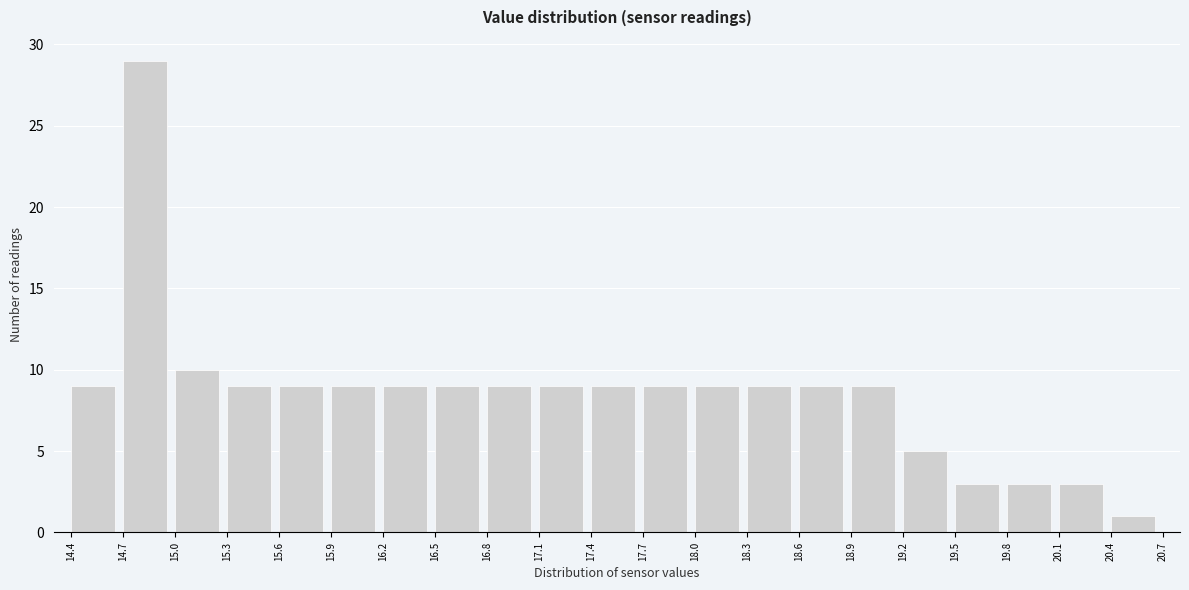

How tall is the bar that spans 17.1 to 17.4 on the x-axis? The values are not printed on the chart, so give them approximately, as read against the axis.

9